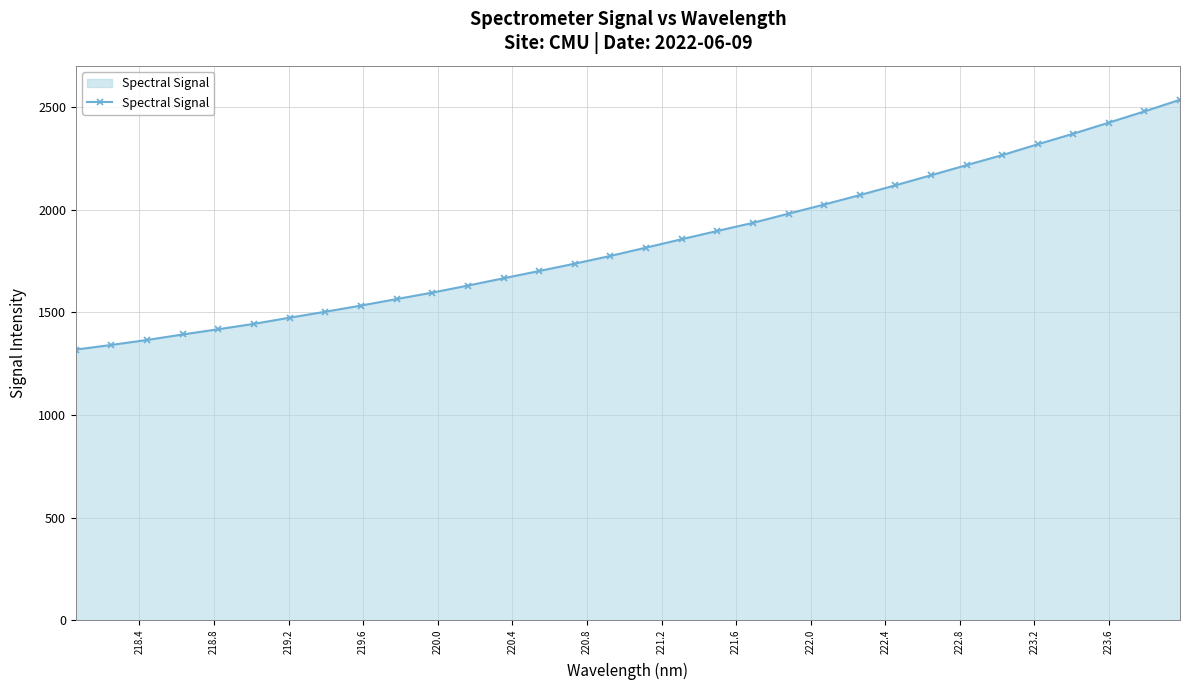

Count the number of data series in this chart.

1